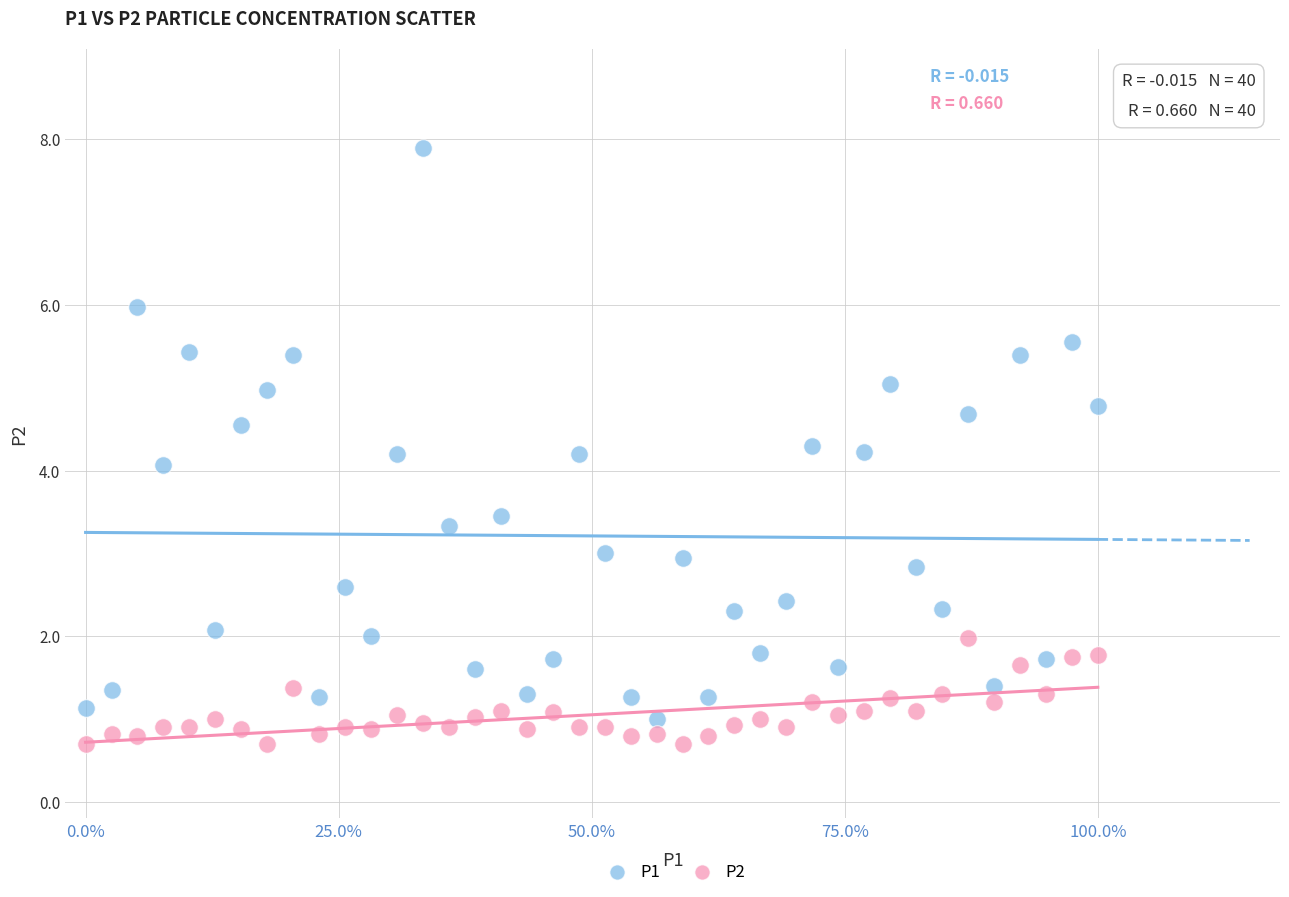

What are all the series names shown in the legend?

P1, P2